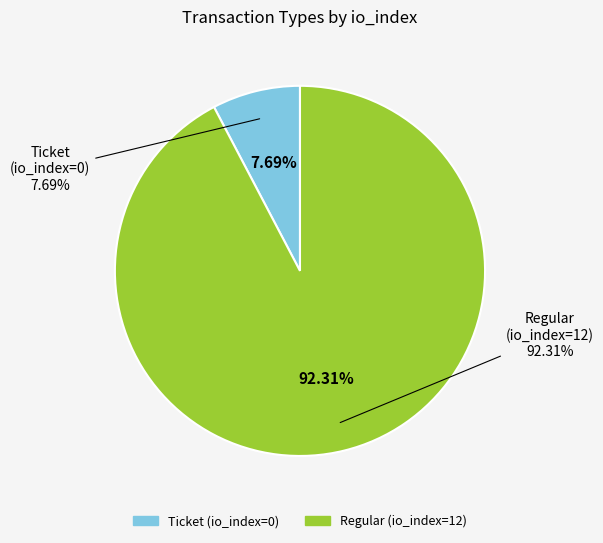

Rank the categories by value from highest to lowest.

Regular, Ticket